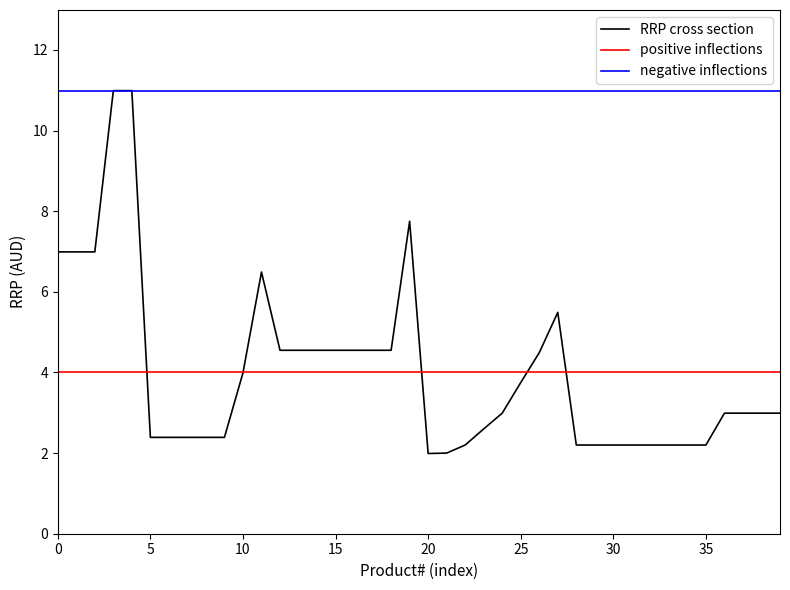

True or false: the data shows 6.7 at 165614.

False